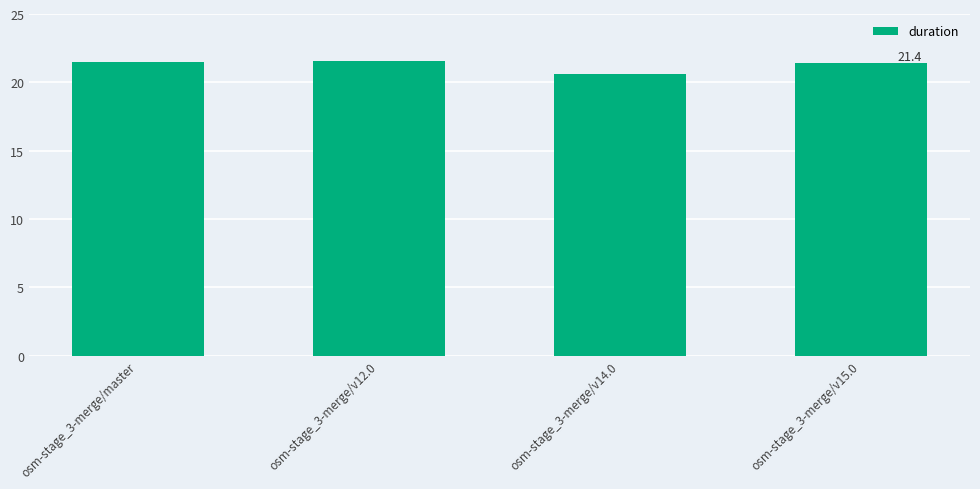

Does the chart contain stacked bars?

No